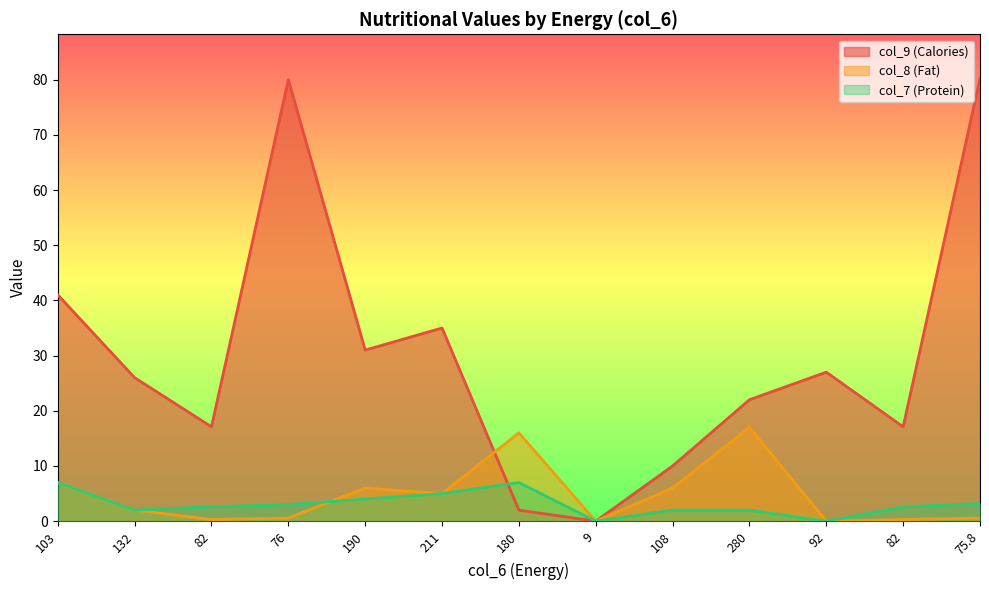

List the series in order of their peak value, highest first.

col_9 (Calories), col_8 (Fat), col_7 (Protein)